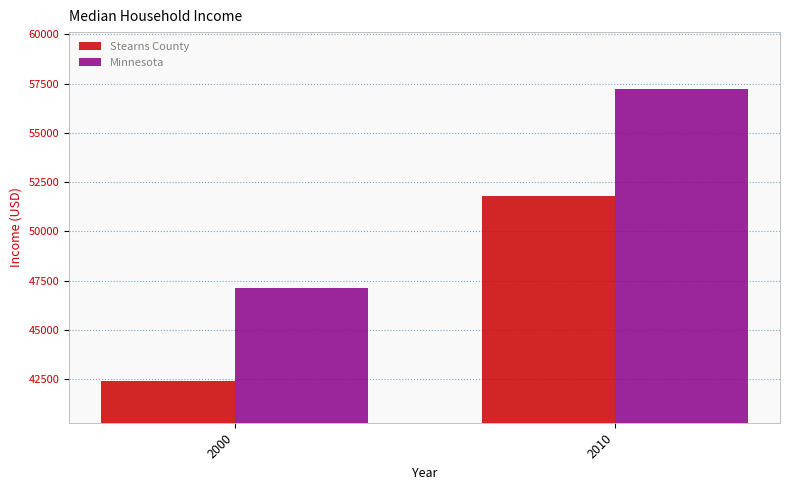

The value of Stearns County at 2010 is 51779. True or false?

True